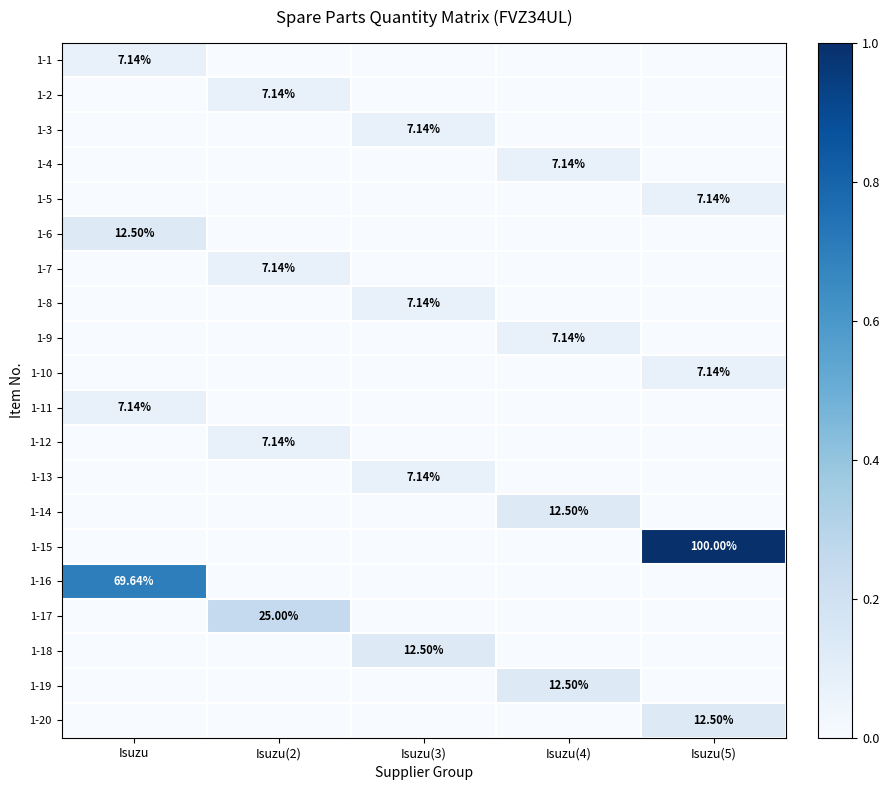

What is the difference between the maximum and minimum values in the 1-6 series?

0.1